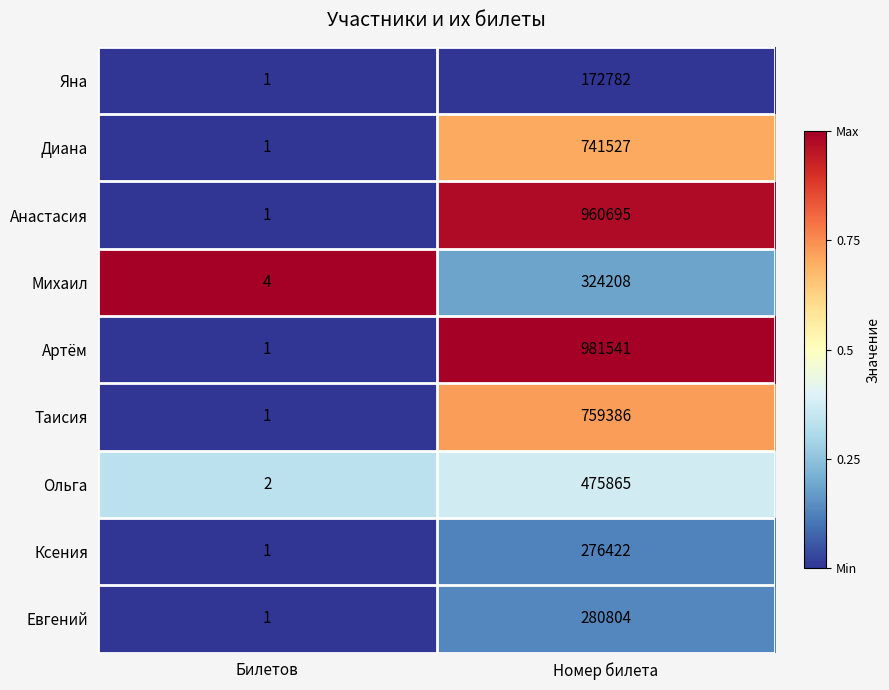

The Ксения series shows 370210 at Номер билета. True or false?

False